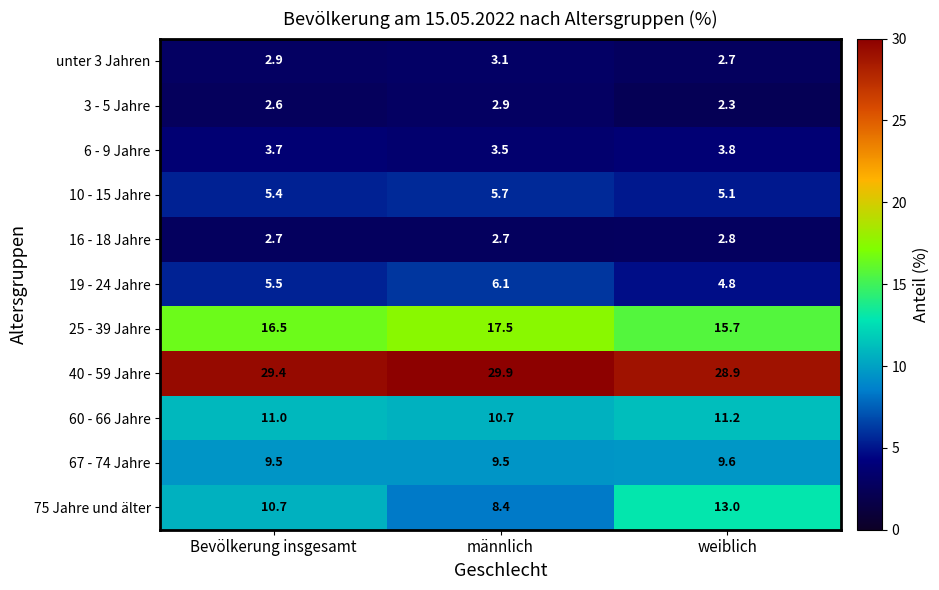

Which category has the lowest value in the 40 - 59 Jahre series?

weiblich